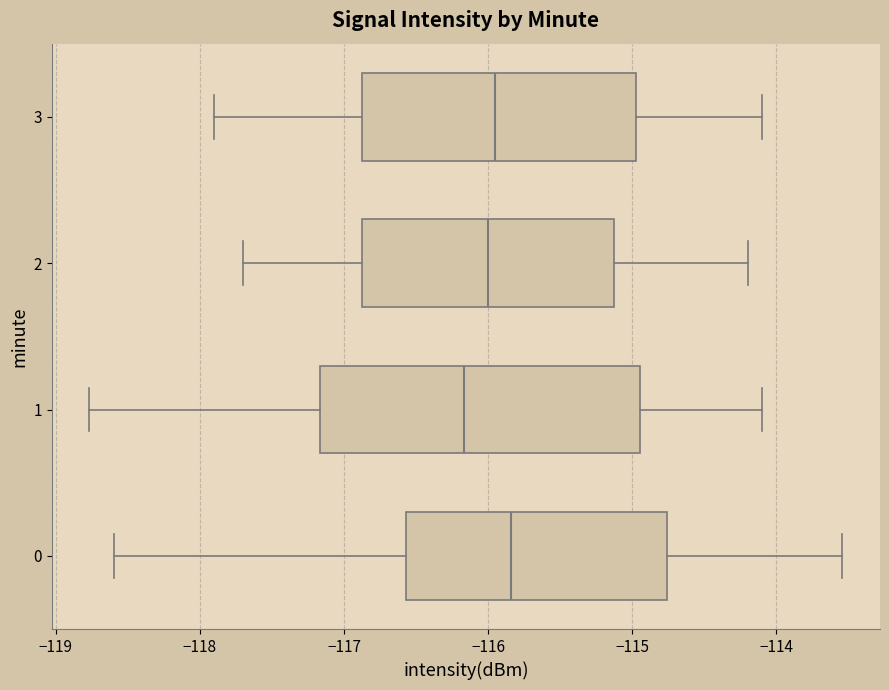

Which box has the furthest to the right median line?

0